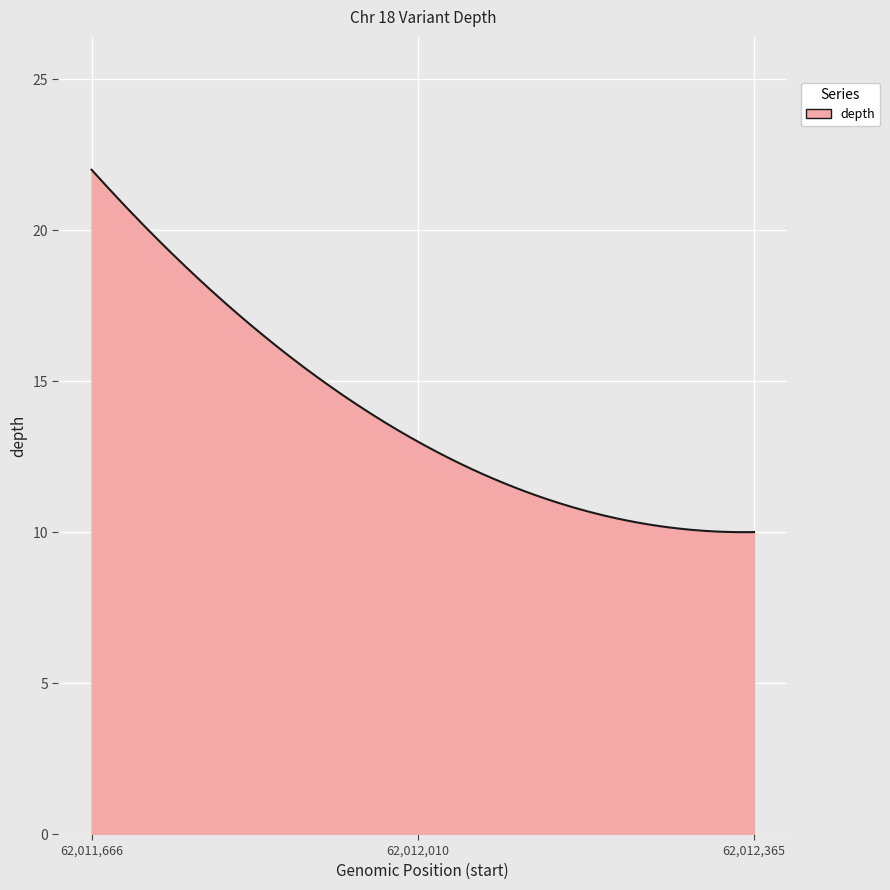

What is the smallest value displayed?

10.0